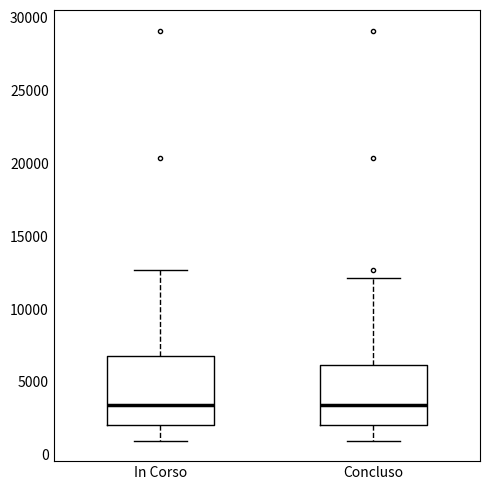

Reading left to right, read every box against the y-axis: the position of its median line, the range the box covers, and the ends of its whiskers. The values are not printed on the chart, so give them approximately, as read against the axis.

In Corso: median 3500, box 2000 to 7000, whiskers 1000 to 12500
Concluso: median 3500, box 2000 to 6000, whiskers 1000 to 12000